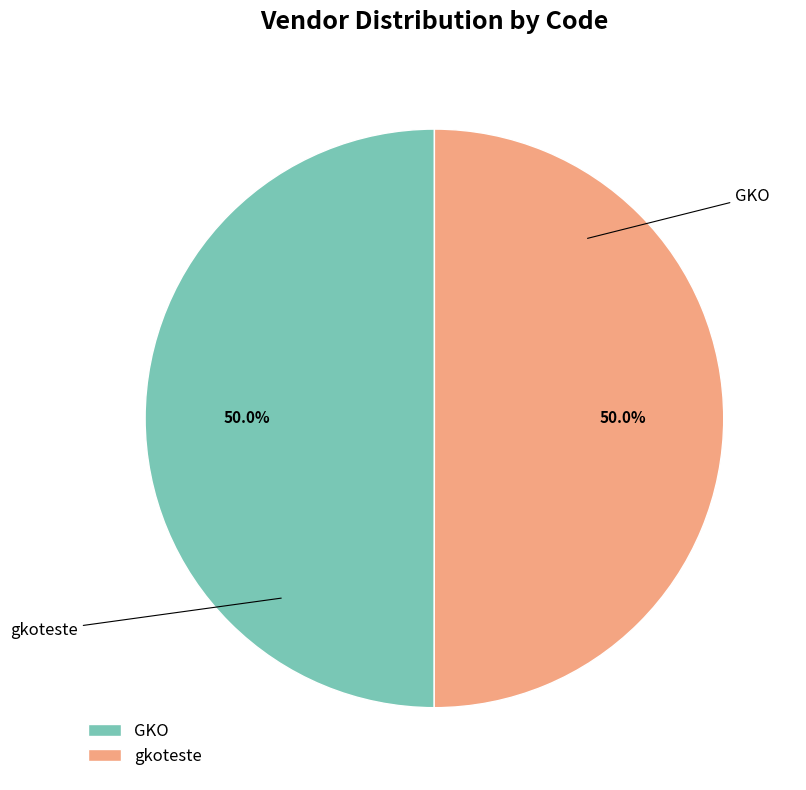

Which category accounts for the majority?

gkoteste